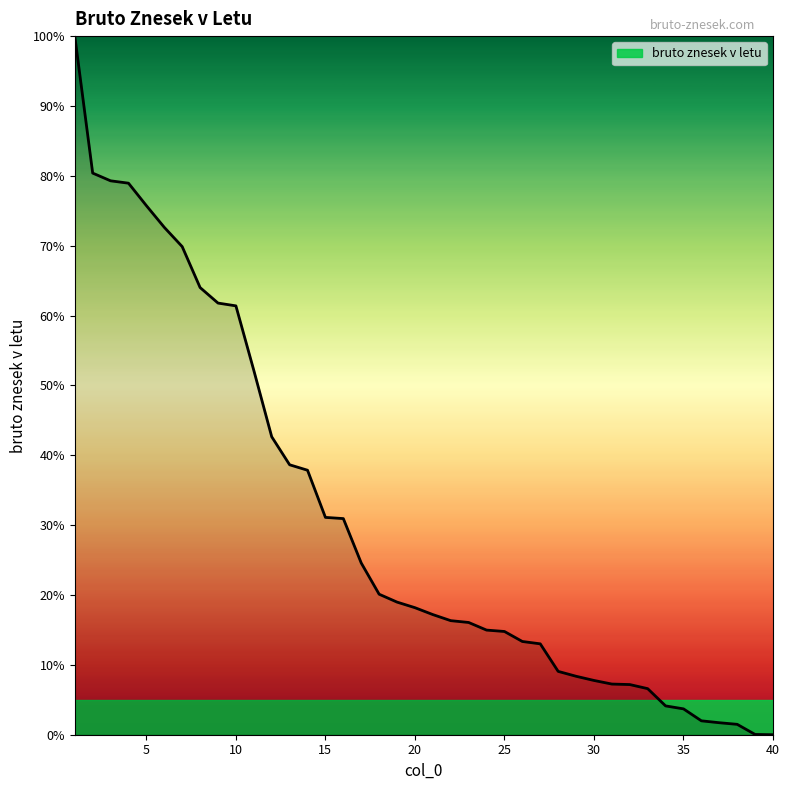

How many lines are shown in the chart?

1